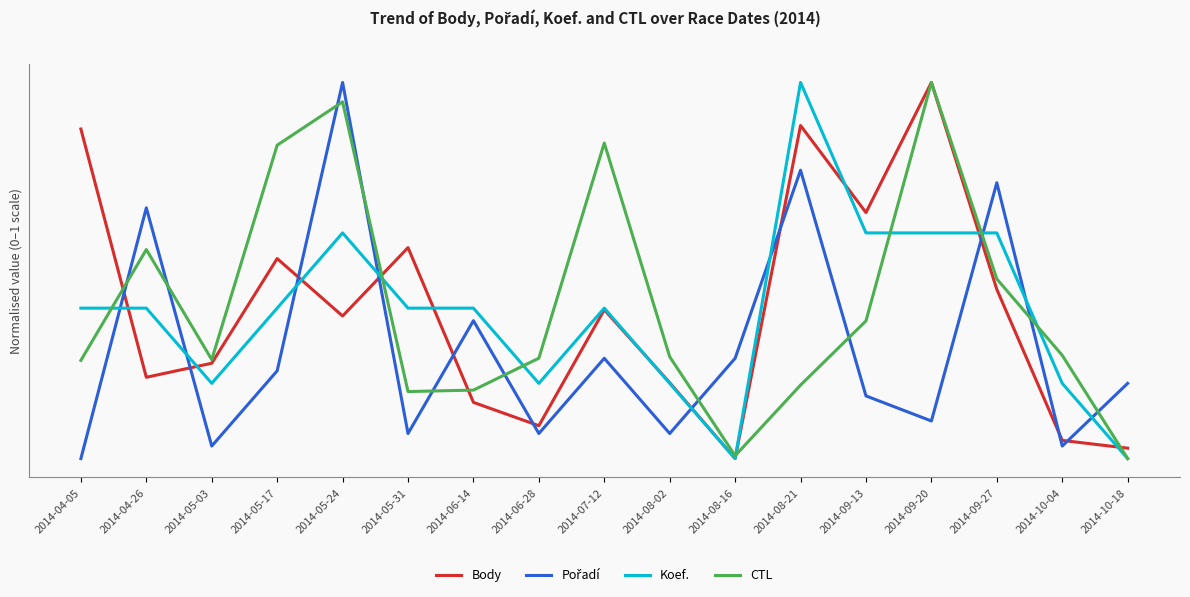

How many Koef. values are between 0 and 1?

17